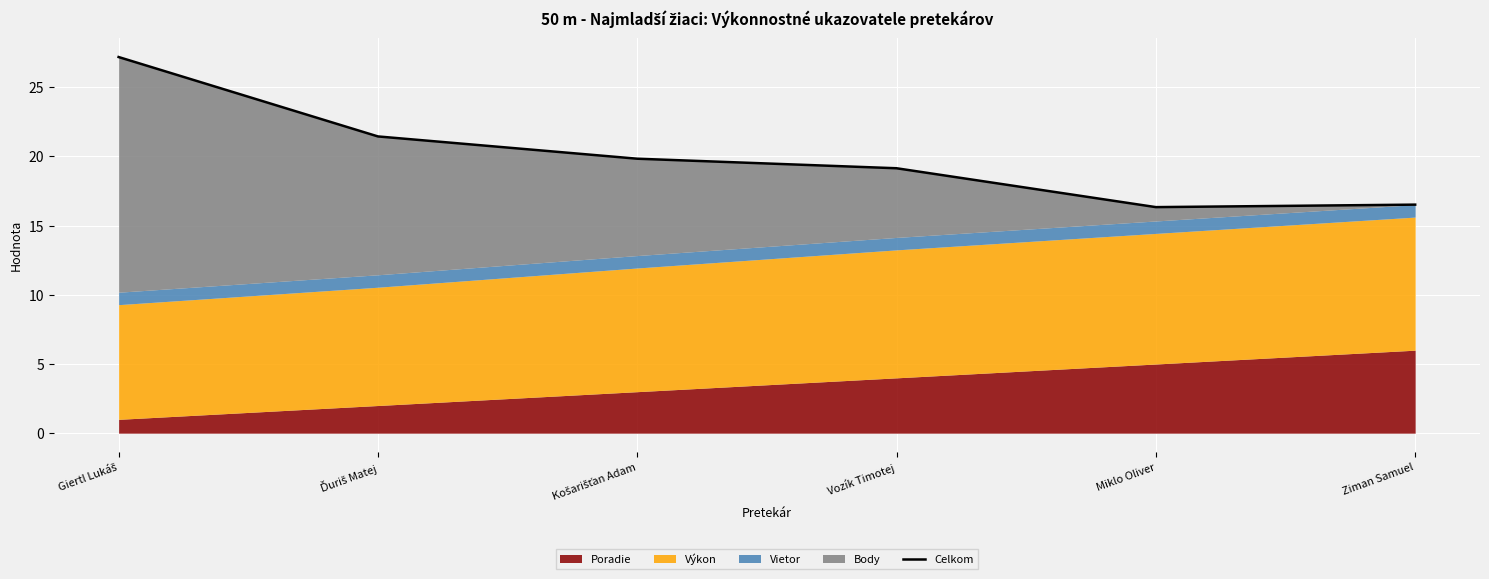

How many lines are shown in the chart?

1